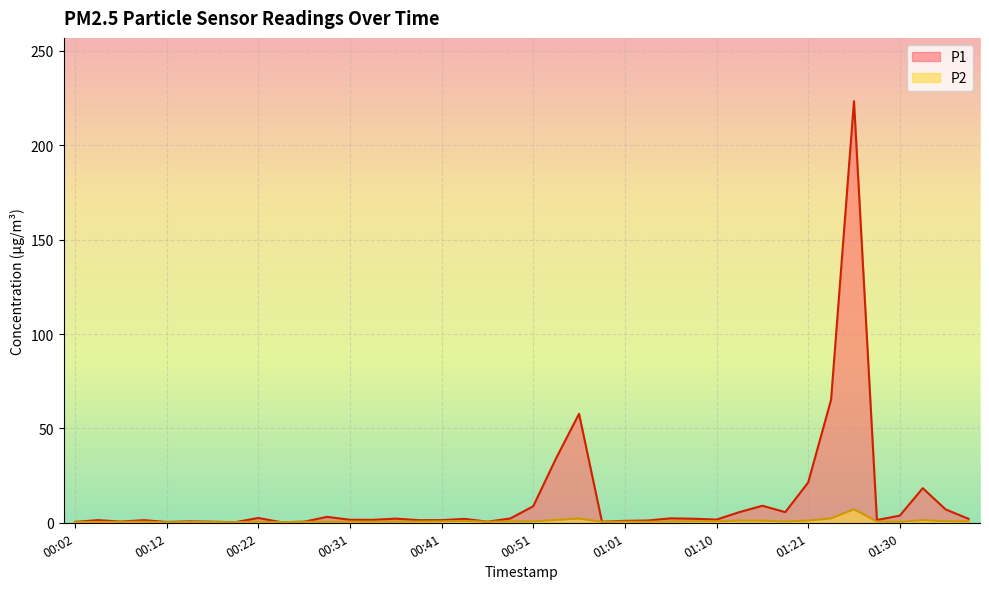

Between 01:18 and 01:25, which series saw the biggest shift?

P1